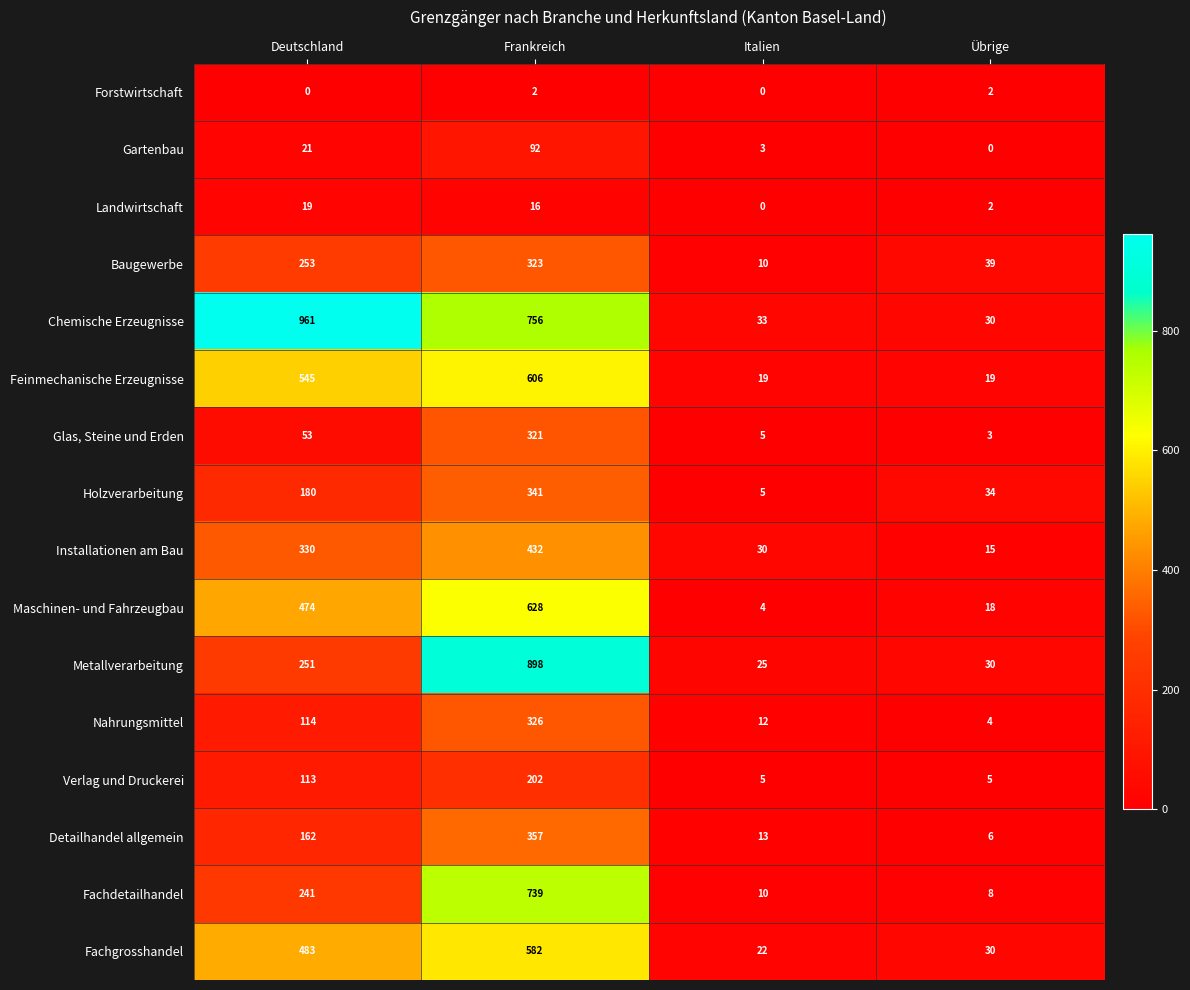

Which category has the highest value across all series?

Deutschland